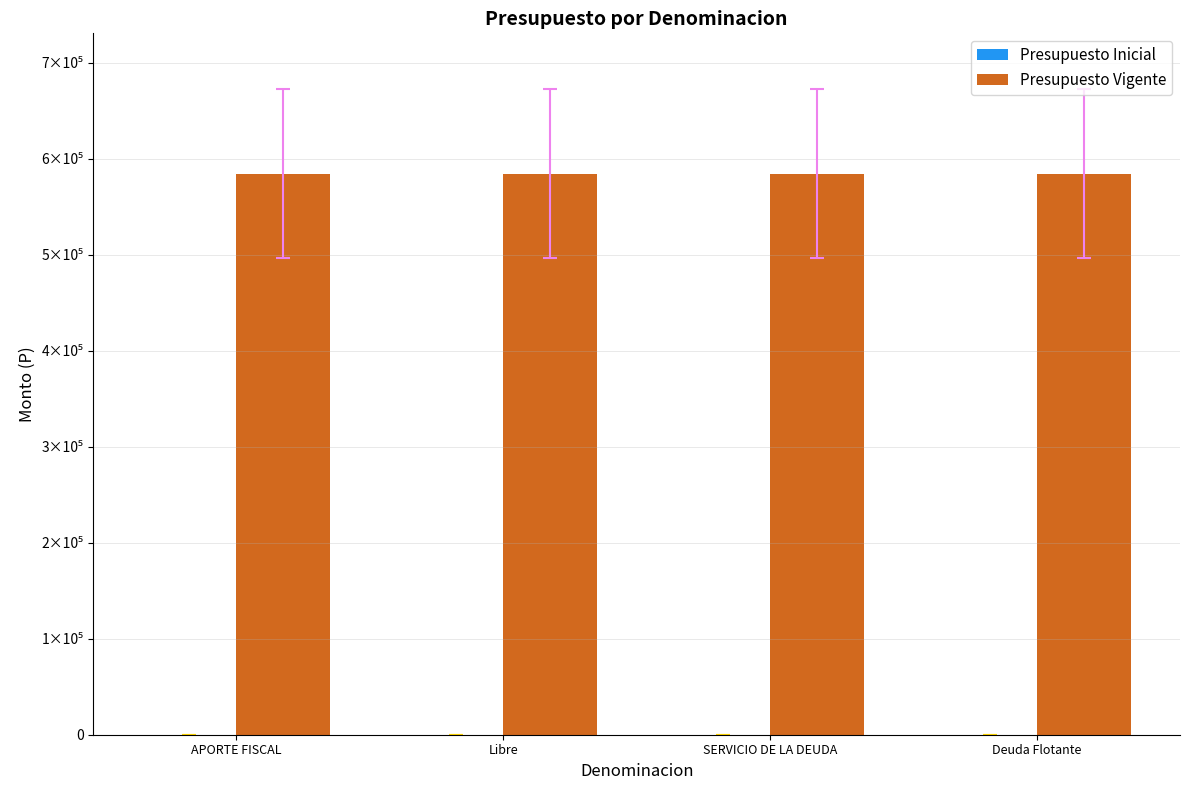

What position from the right is SERVICIO DE LA DEUDA?

2